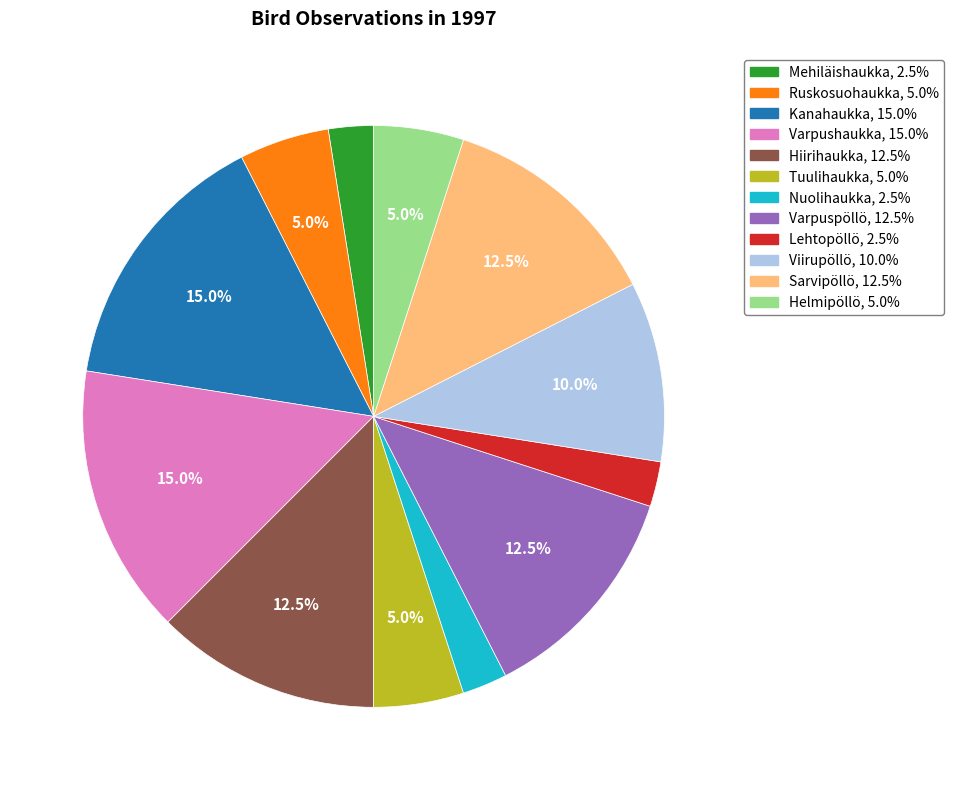

Approximately how many times larger is the value at Sarvipöllö compared to Kanahaukka?

0.8